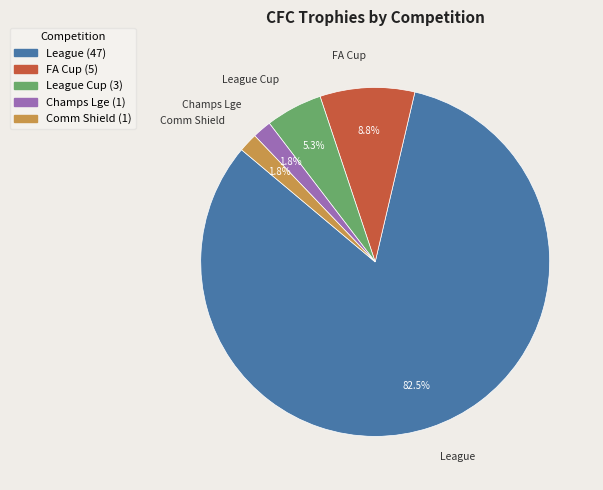

Is there any slice that represents more than half of the pie?

Yes